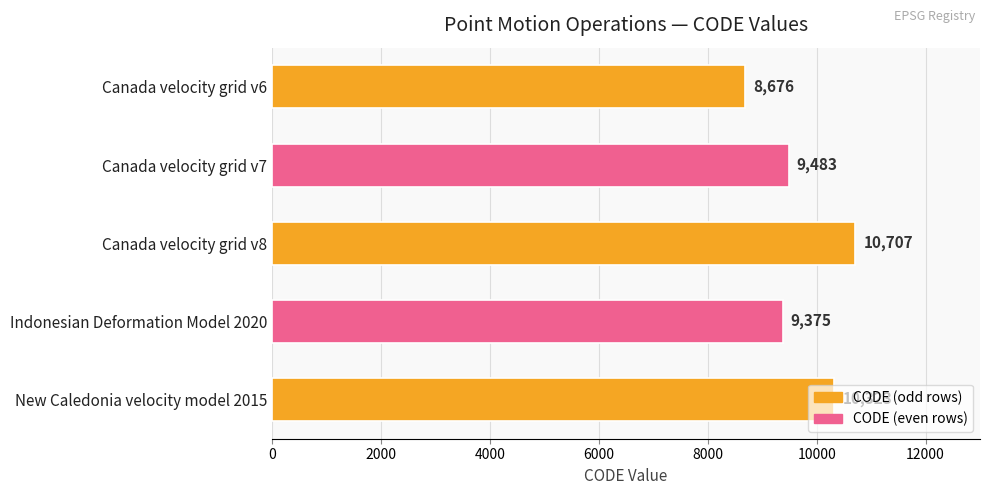

Rank the categories by value from highest to lowest.

Canada velocity grid v8, New Caledonia velocity model 2015, Canada velocity grid v7, Indonesian Deformation Model 2020, Canada velocity grid v6